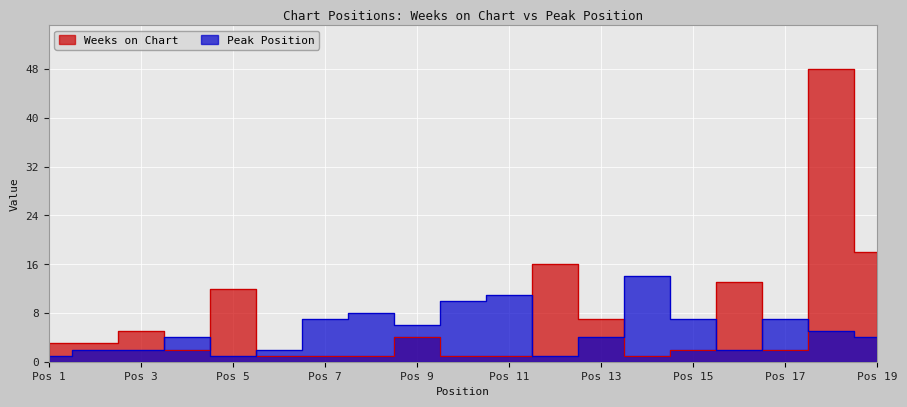

Which series has the widest spread of values?

Weeks on Chart